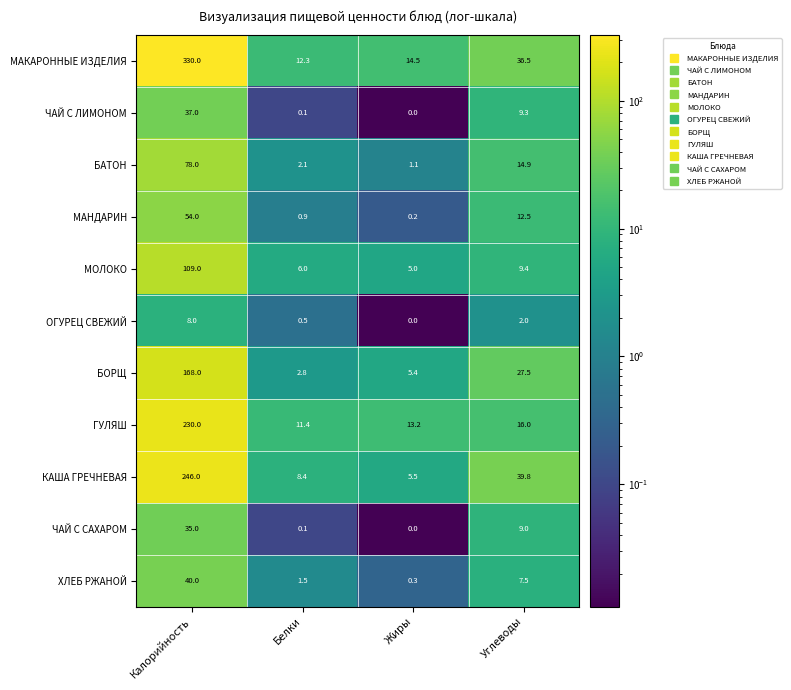

What is the difference between the highest and lowest values at Белки?

12.2